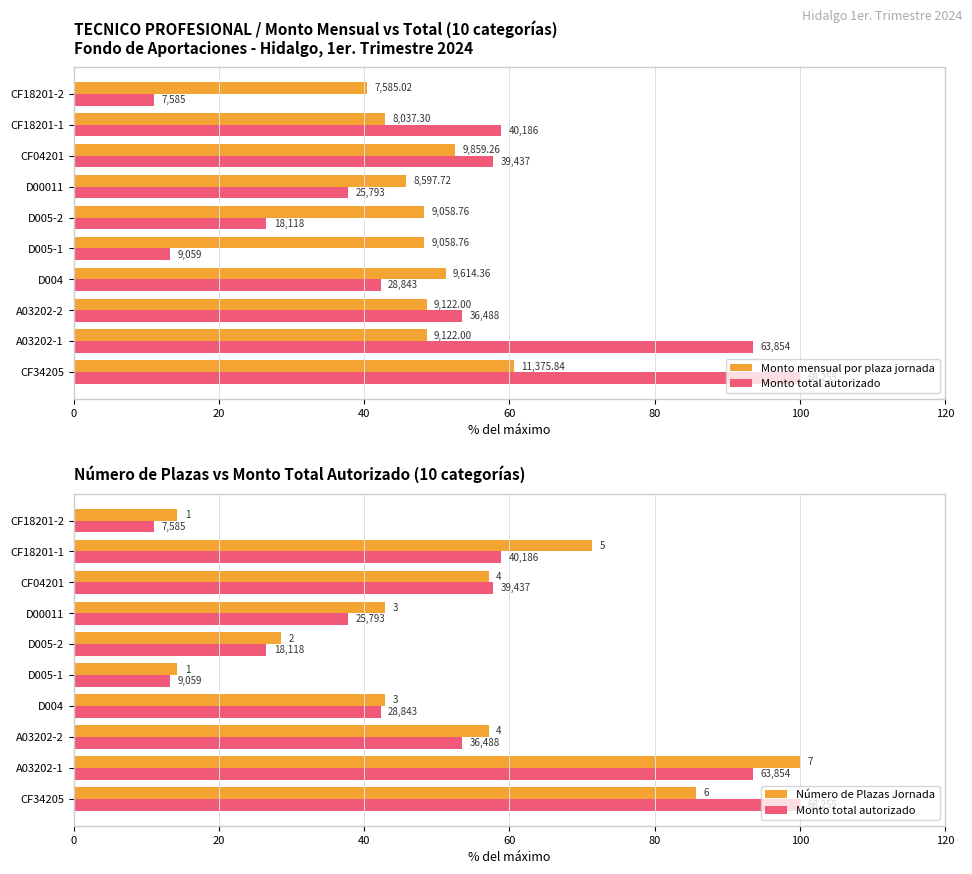

What position from the right is 80?

6